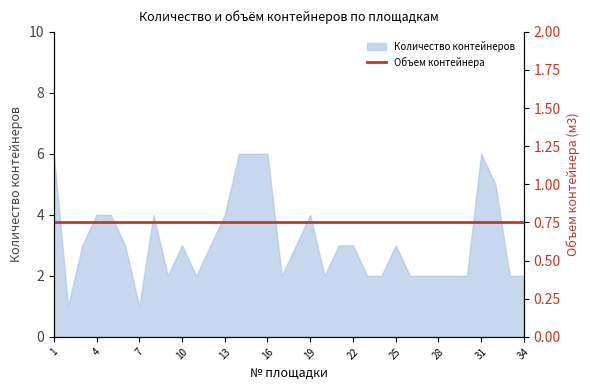

Is it true that the value at 33 is 3?

False